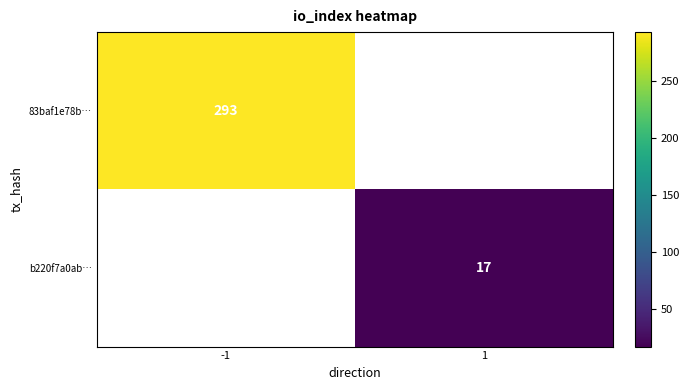

At how many categories does at least one series exceed 196?

1